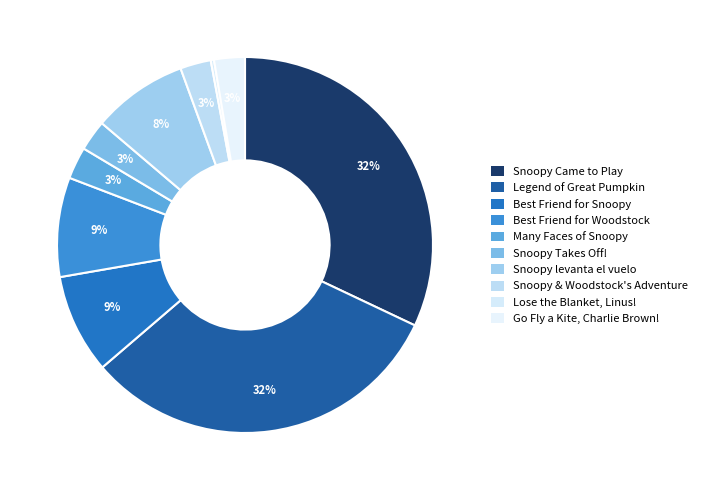

How many segments does this pie chart have?

10